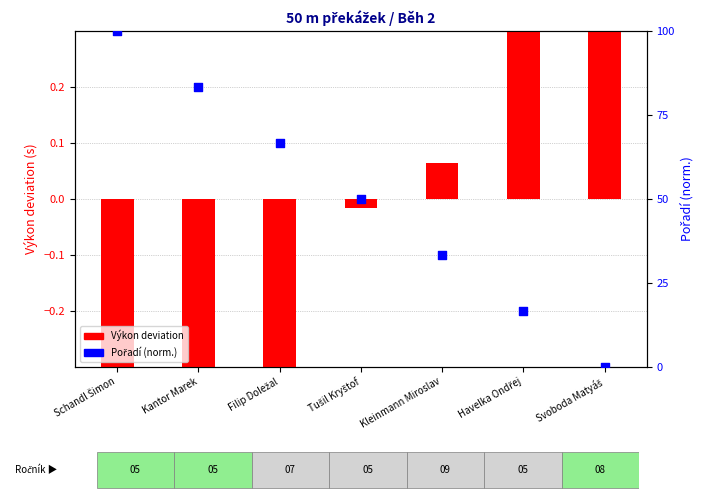

Which series reaches the minimum Y coordinate?

Výkon deviation